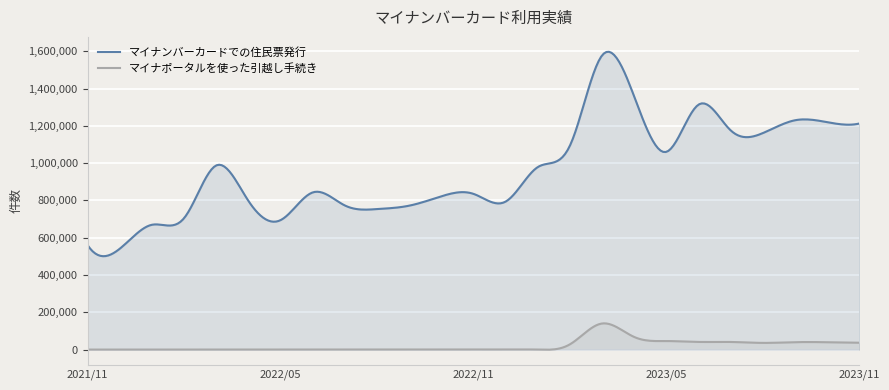

What is the difference between the マイナンバーカードでの住民票発行 values at 2021/12 and 2022/01?

128657